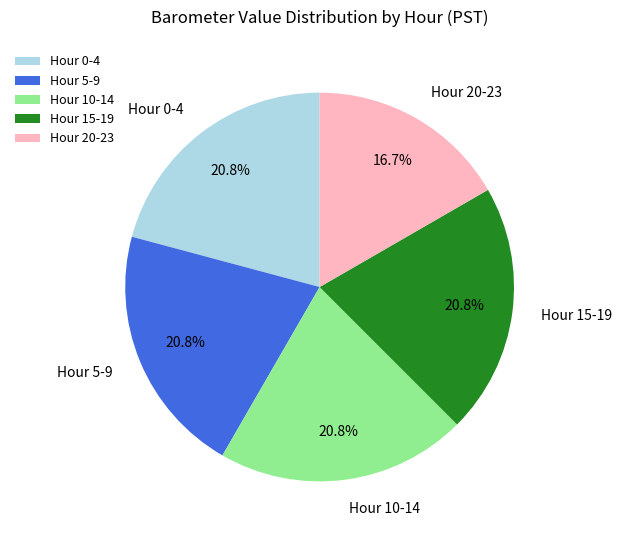

Is there any slice that represents more than half of the pie?

No